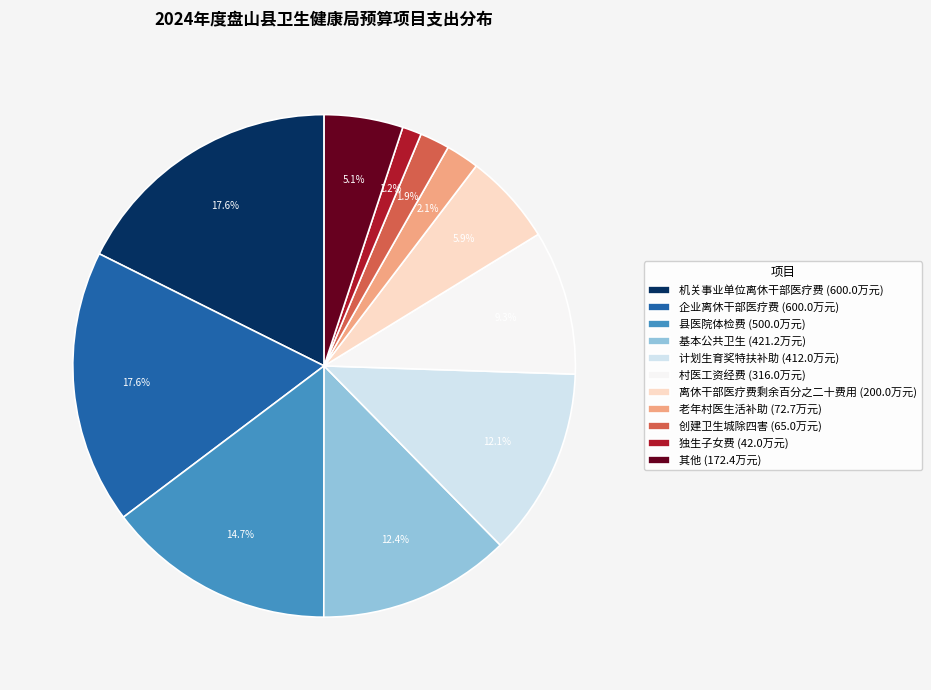

To the nearest percent, what is the average slice percentage?

9%